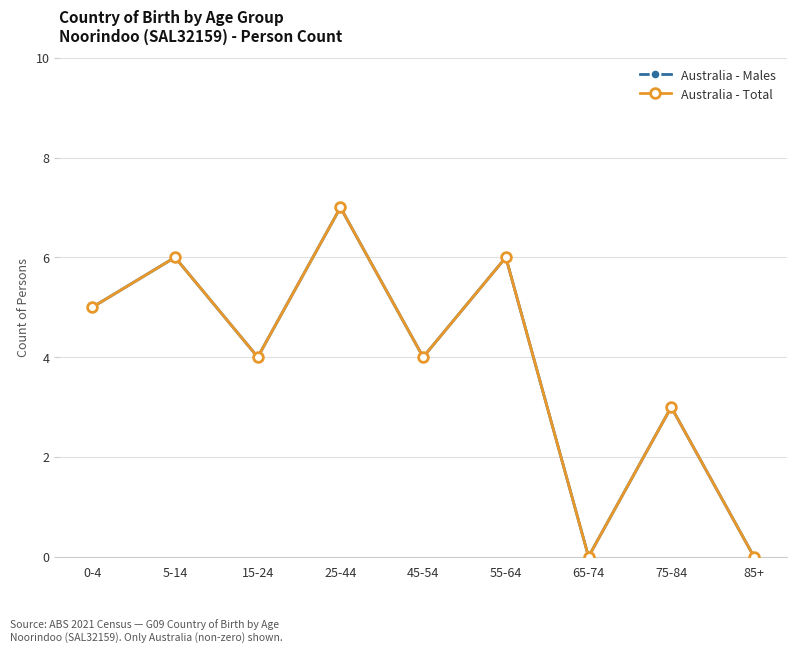

At which label is Australia - Total closest to 3?

75-84